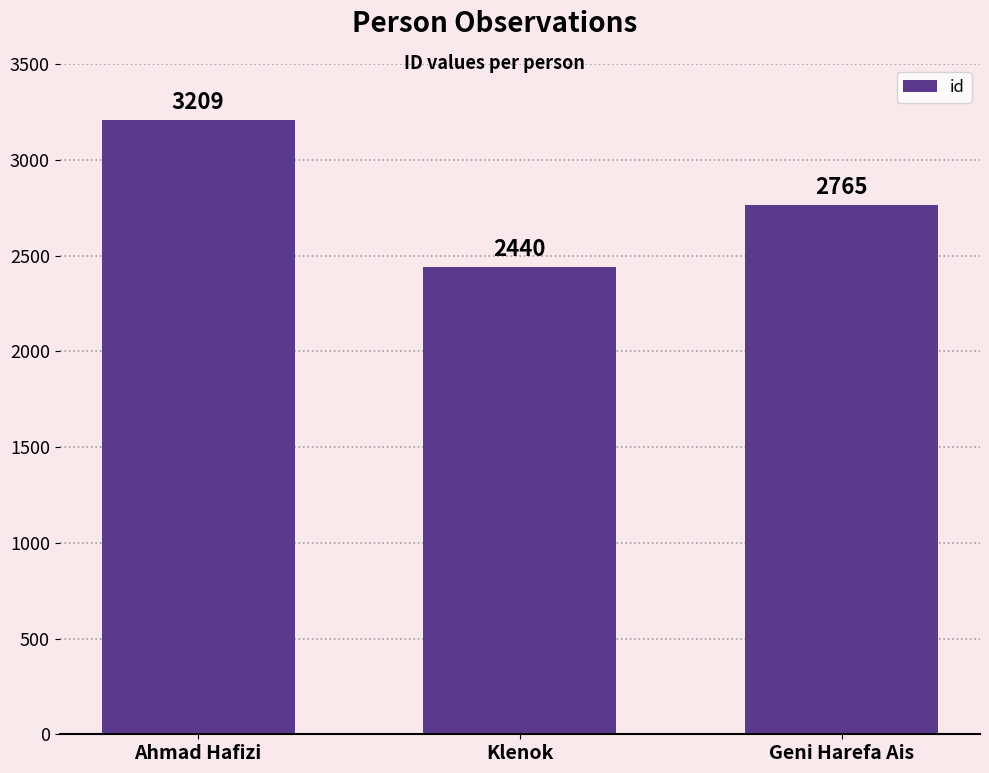

Which category has the highest value across all series?

Ahmad Hafizi